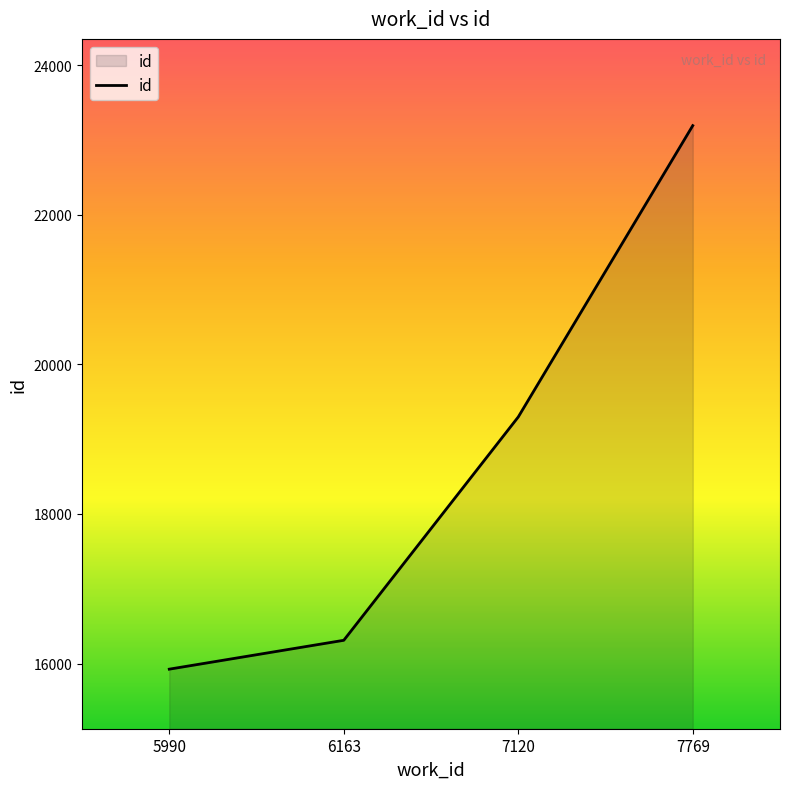

The chart shows a value of 14781 at 7769. True or false?

False